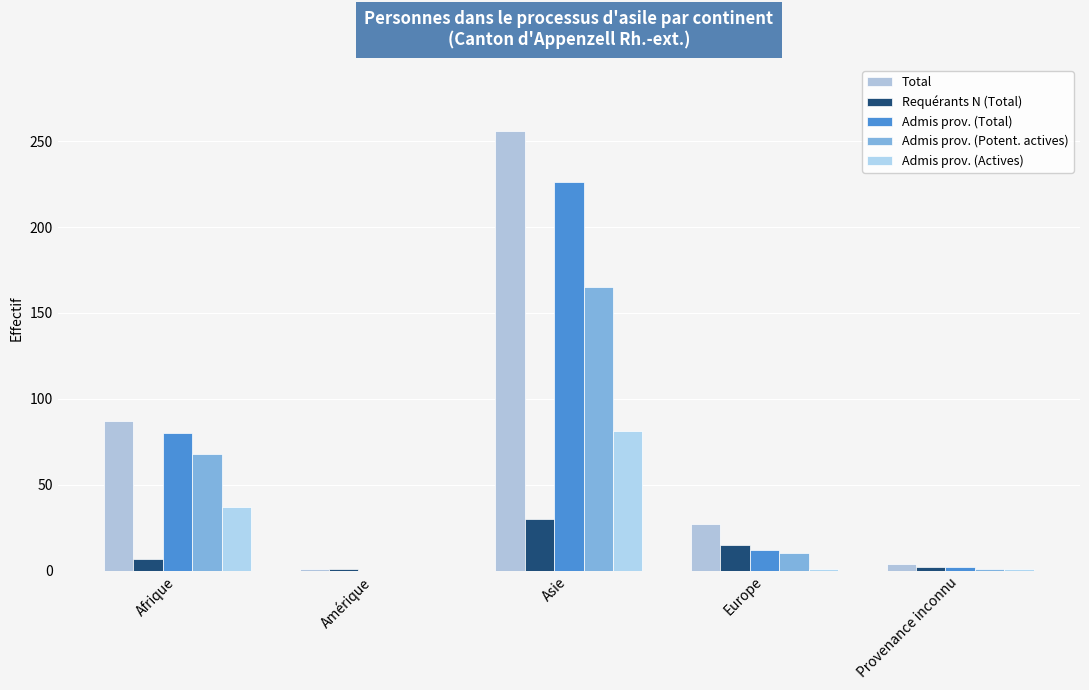

How many data points does each series have?

5